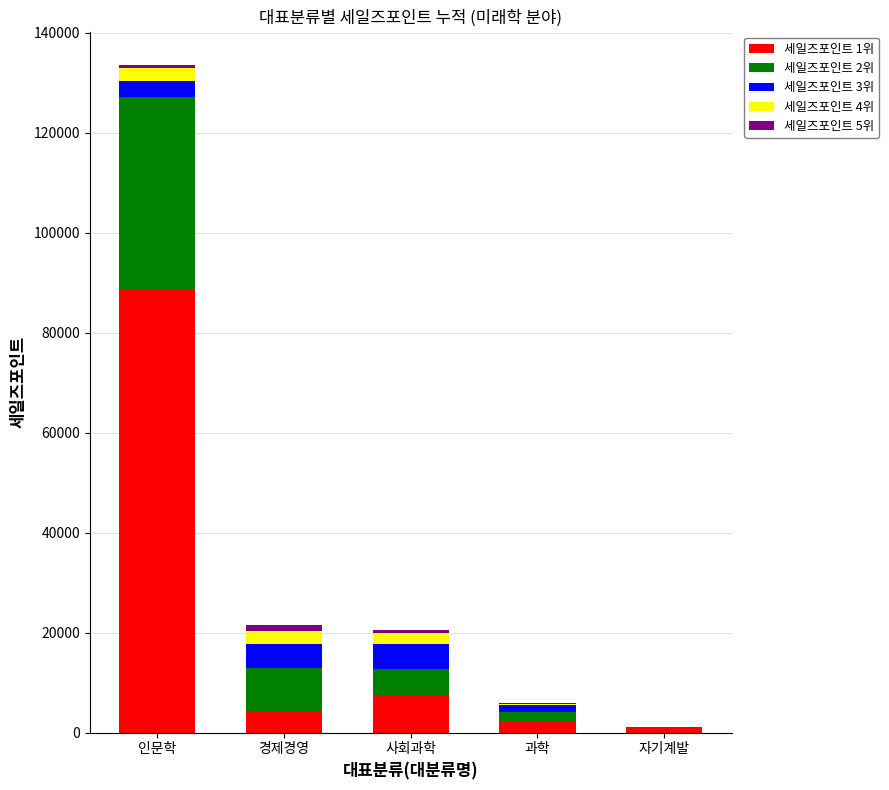

At which category is the sum across all series the highest?

인문학